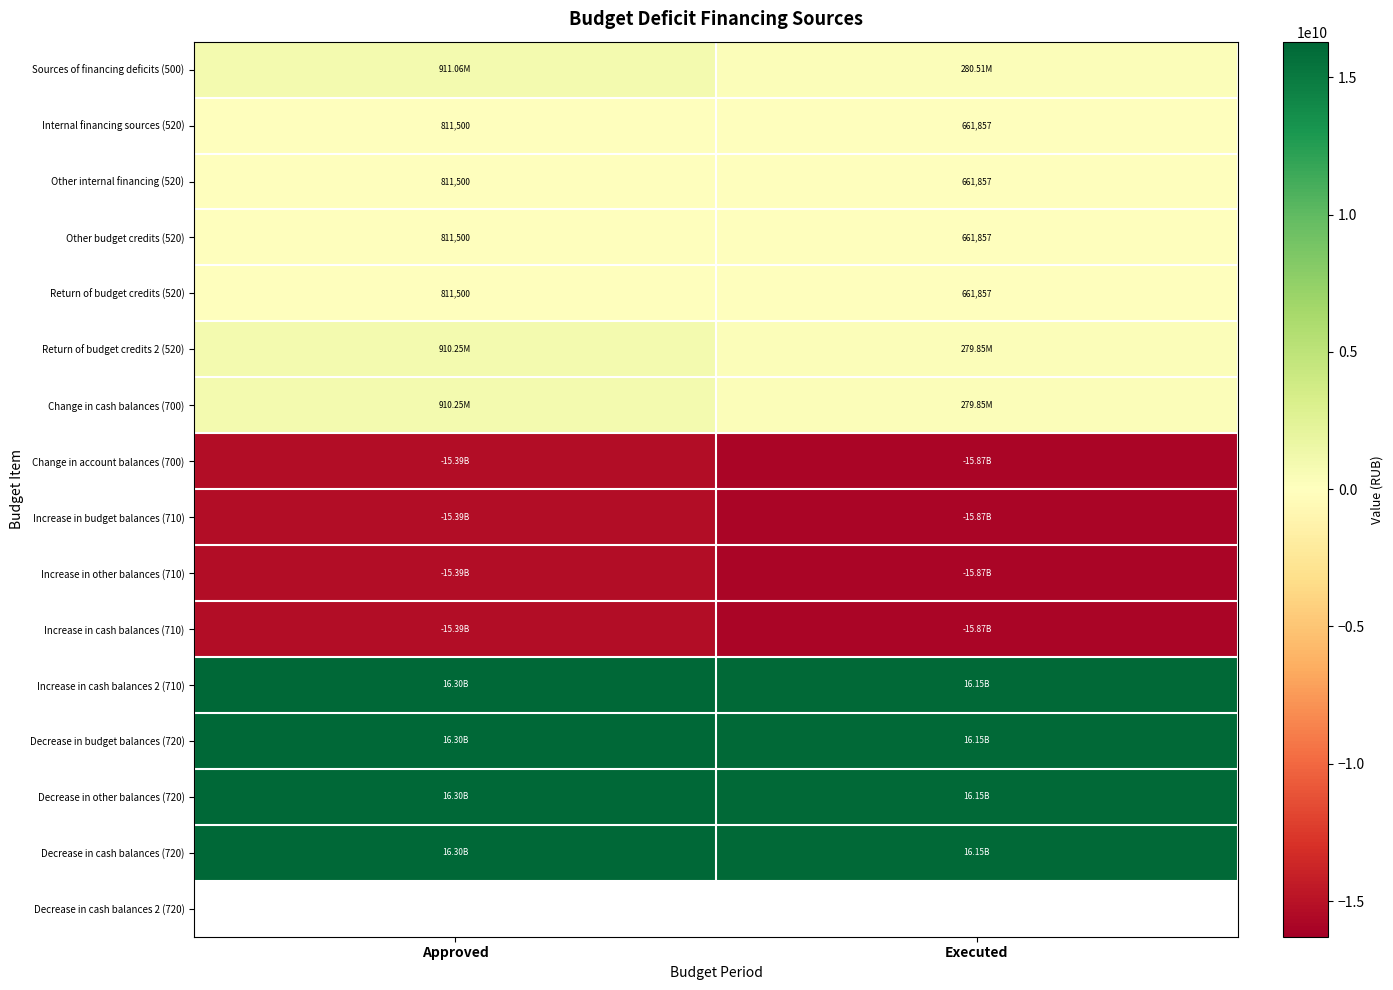

Which has a higher value, Approved or Executed?

Approved